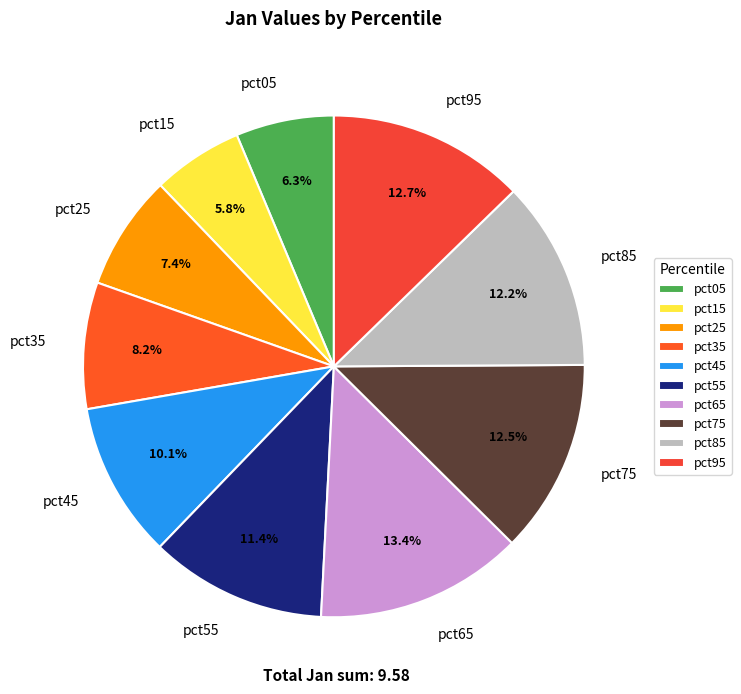

To the nearest percent, what is the difference between the largest and smallest slice percentages?

8%